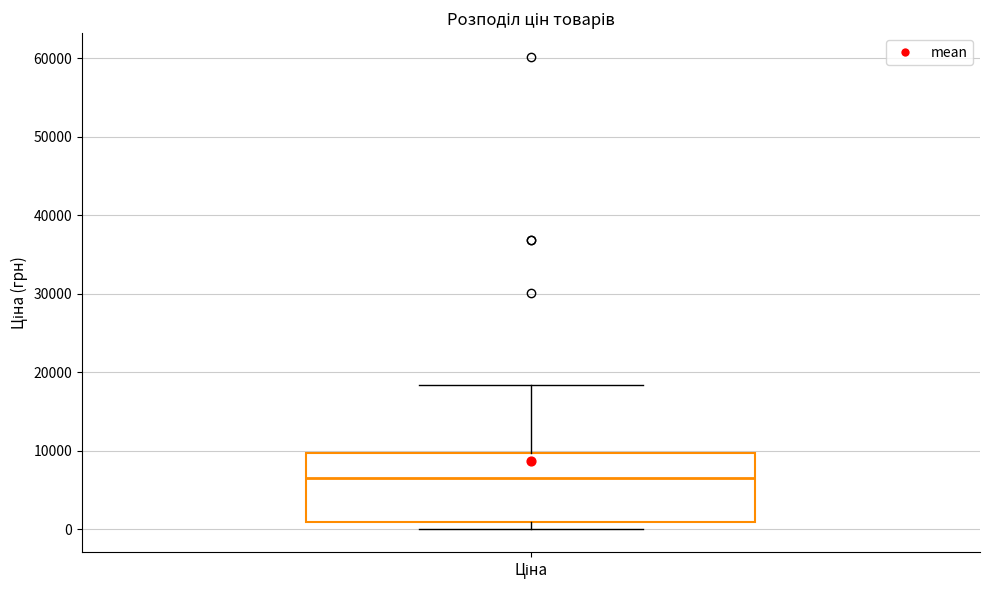

Transcribe this box plot: give where the median line is, the range the box spans, and where the two whiskers end, as read against the y-axis. The values are not printed on the chart, so give them approximately, as read against the axis.

median 7000, box 1000 to 10000, whiskers 0 to 18000